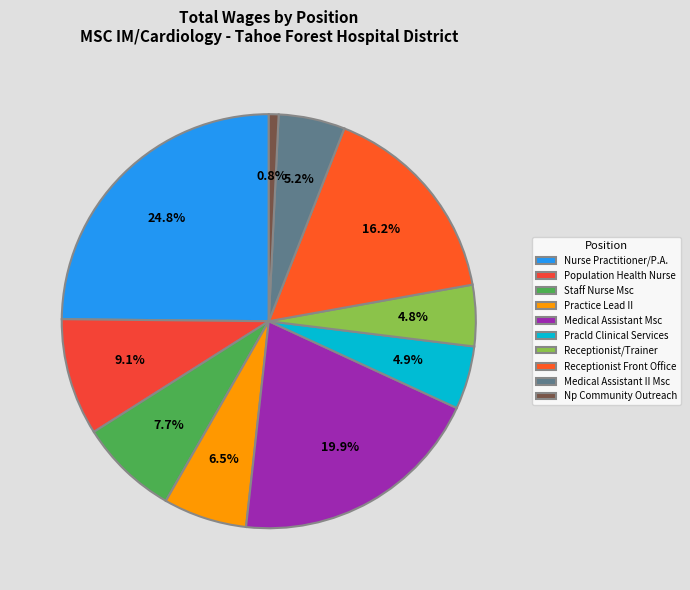

Is the sum of Receptionist/Trainer and Practice Lead II greater than half?

No